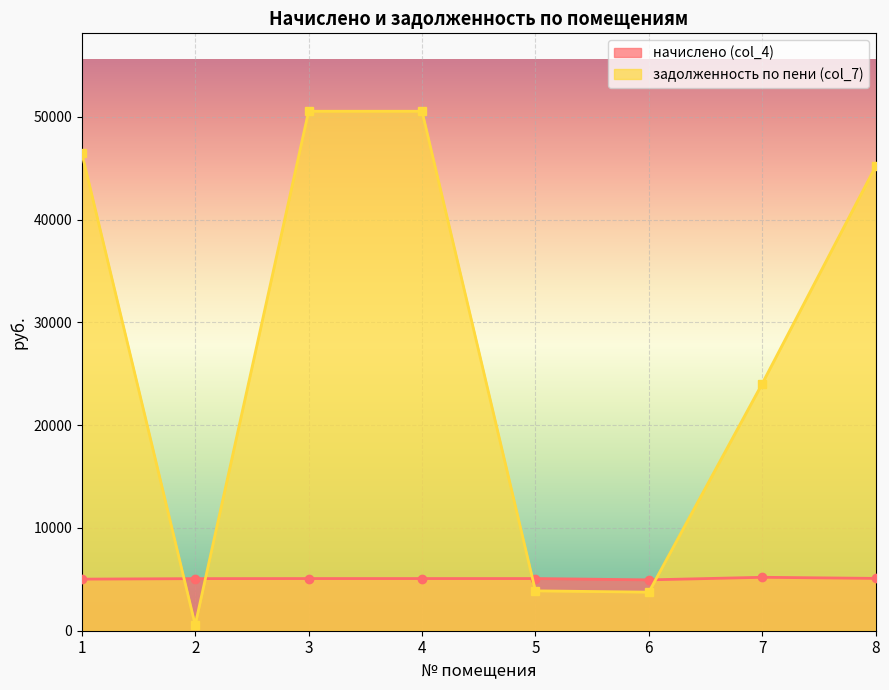

What value does the начислено (col_4) series have at 7?

5198.4